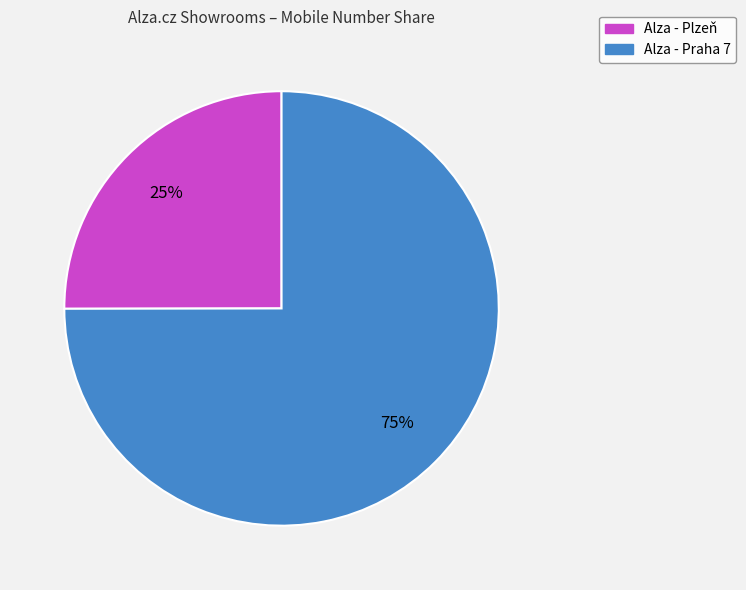

Do Alza - Plzeň and Alza - Praha 7 together represent more than half of the pie?

Yes